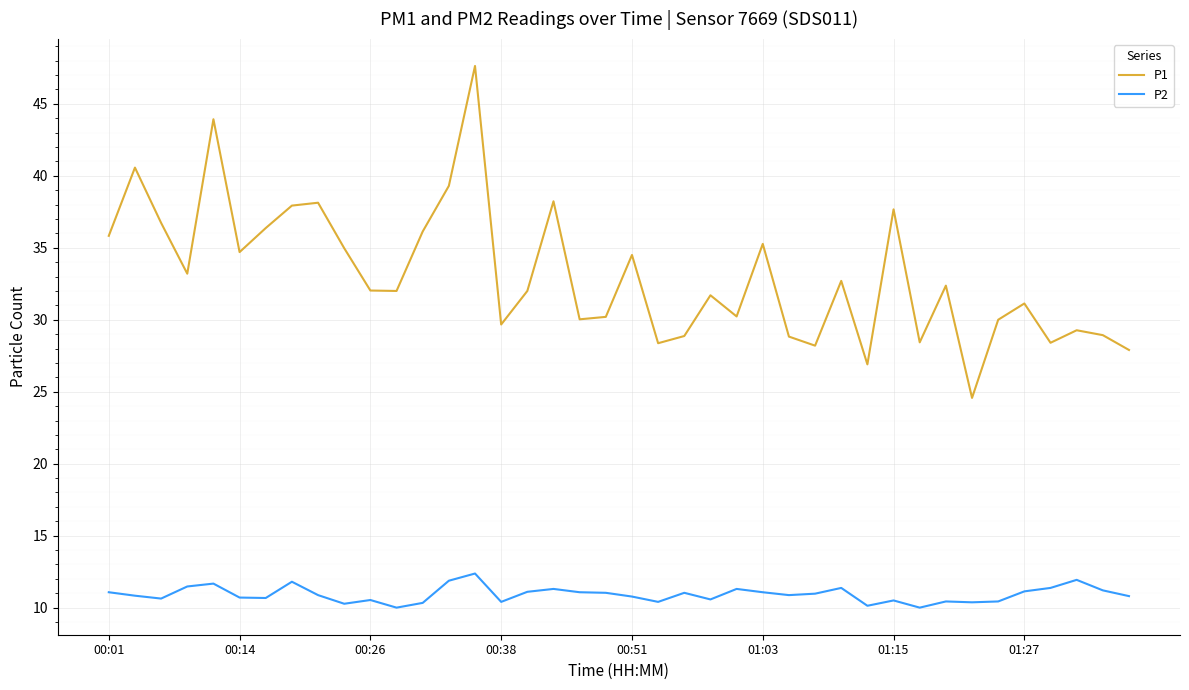

Which series has the largest total across all categories?

P1